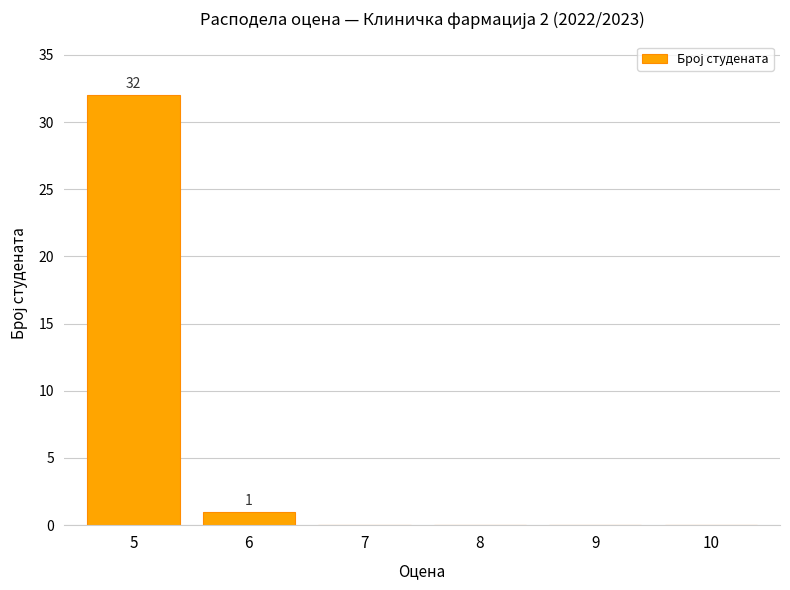

At which label is the value closest to 16?

6